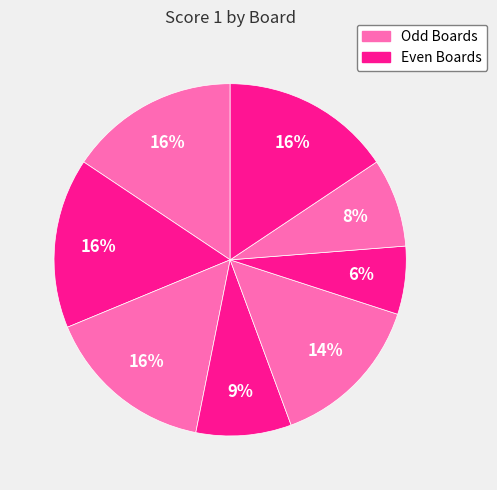

How many segments does this pie chart have?

8